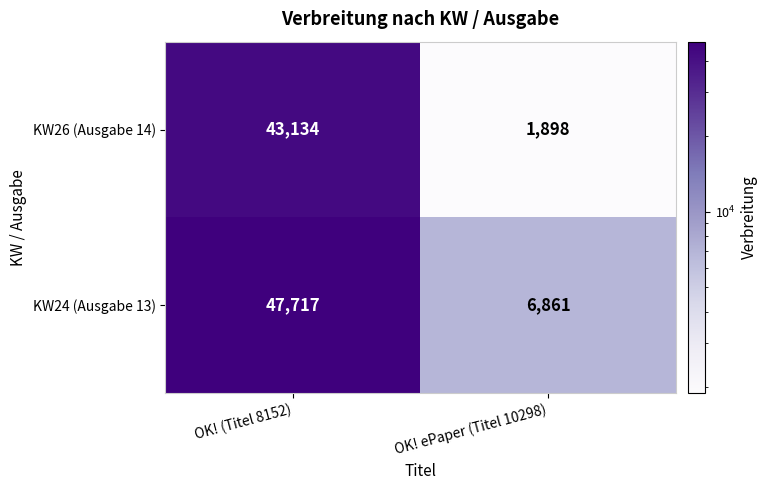

Which category has the highest value in the KW24 (Ausgabe 13) series?

OK! (Titel 8152)